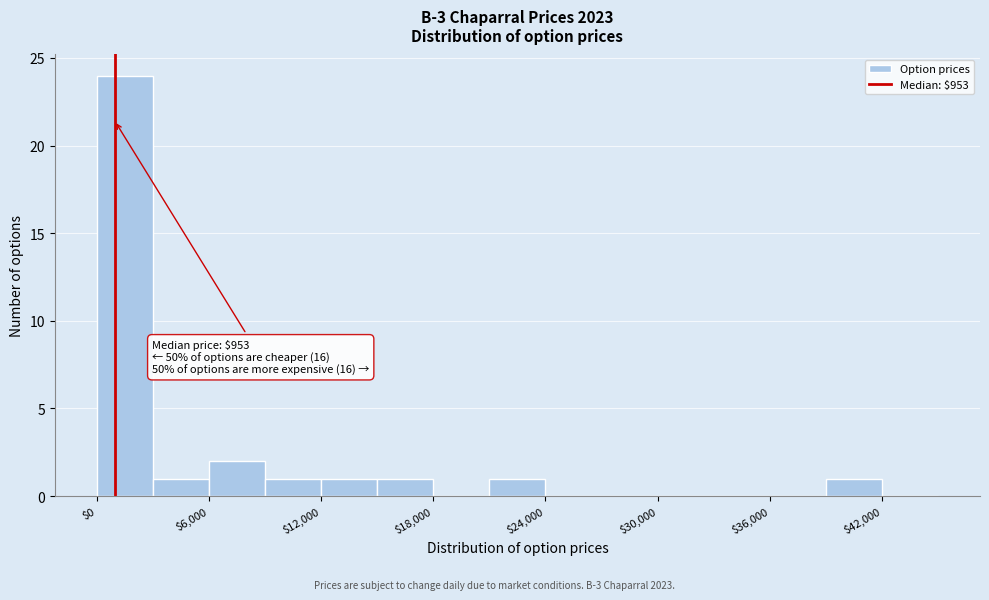

Read against the x-axis, roughly where is the centre of the tallest bar?

2000